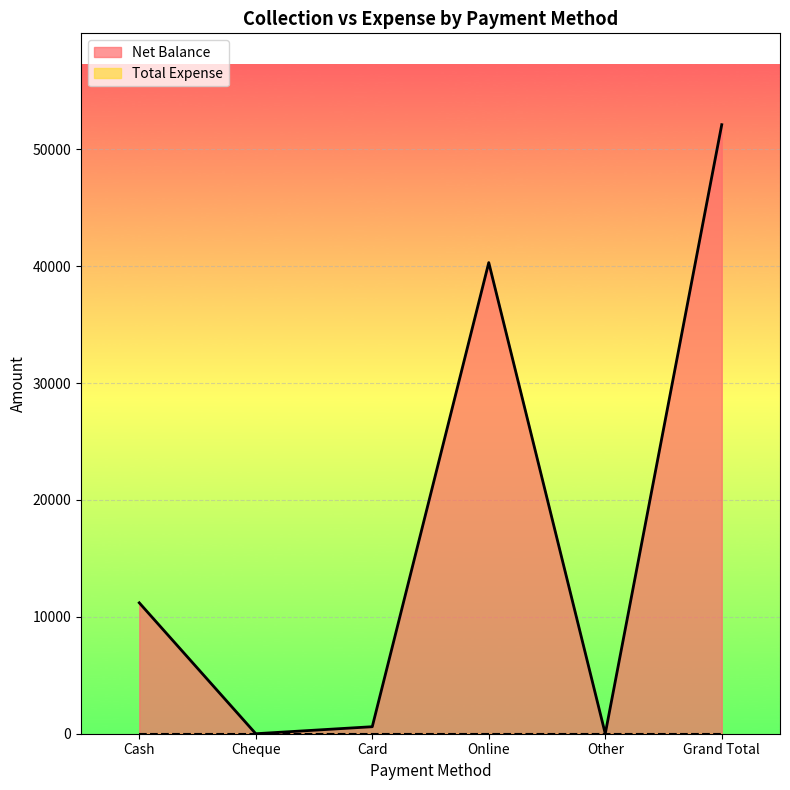

What is the change in value from Card to Other?

-600